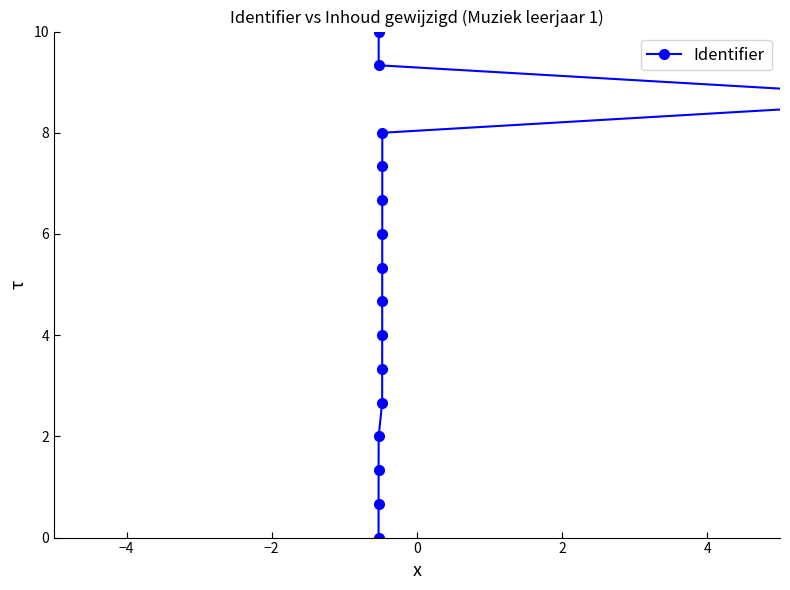

What is the maximum value shown in the chart?

10.0